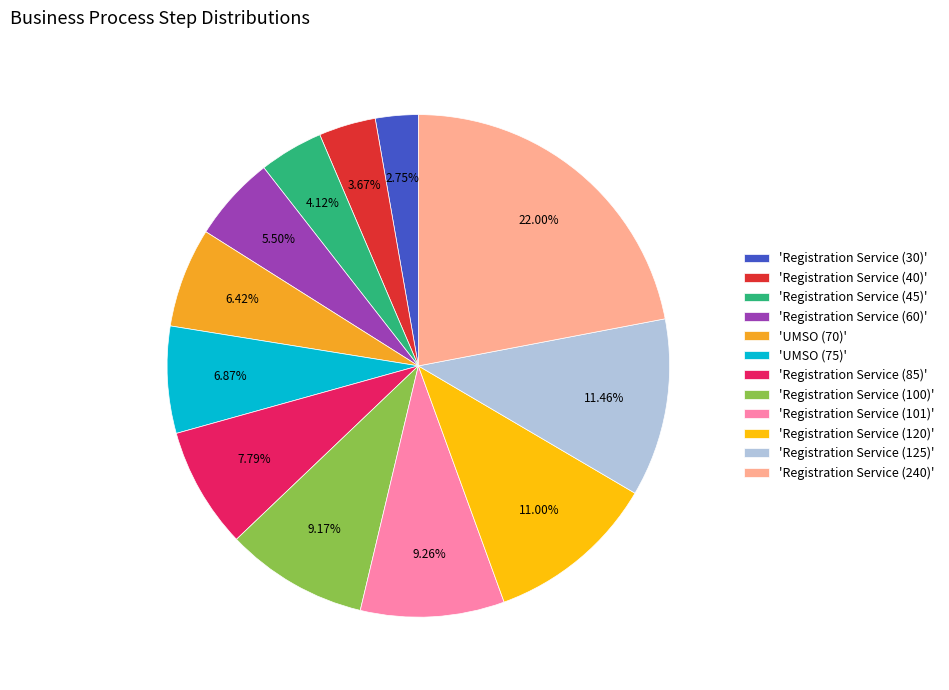

Between 'Registration Service (60)' and 'Registration Service (85)', which is larger?

'Registration Service (85)'